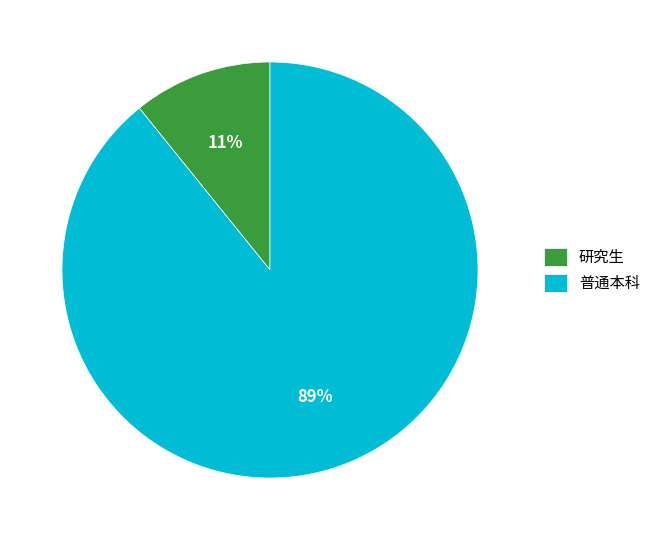

Which has a higher value, 研究生 or 普通本科?

普通本科